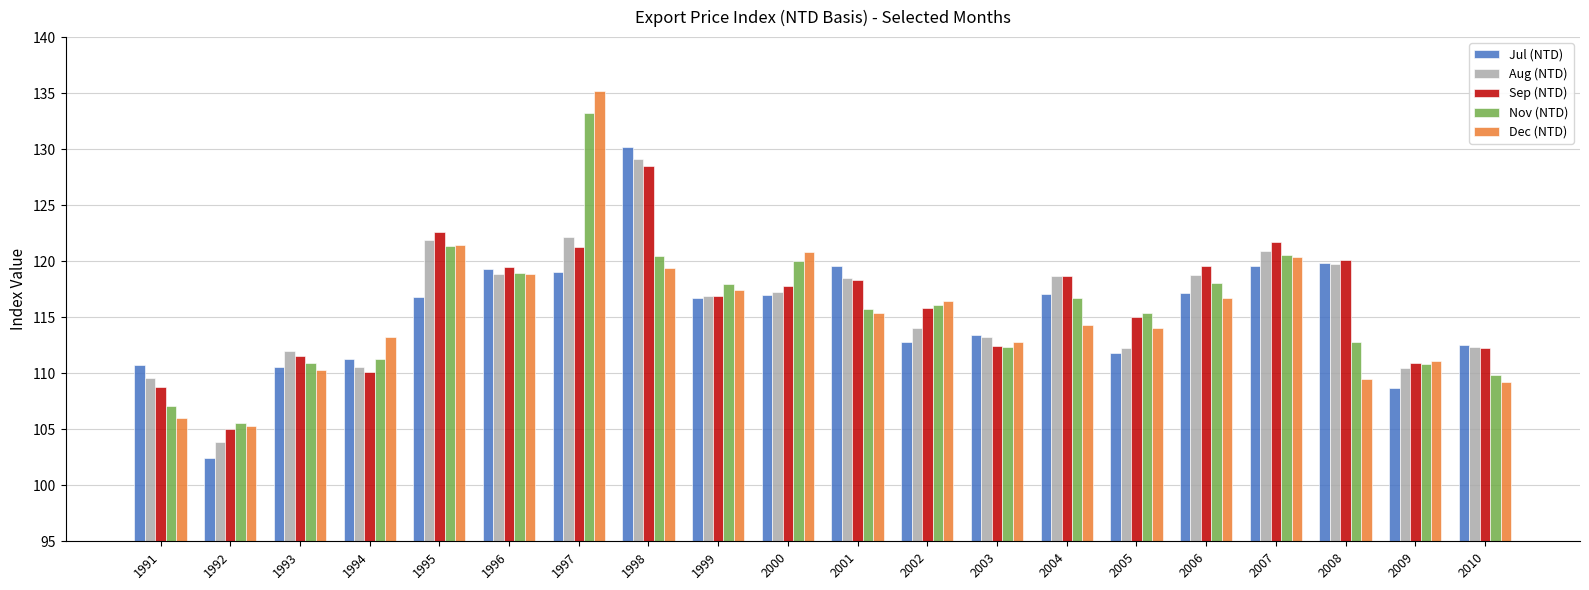

At which category is the sum across all series the highest?

1997